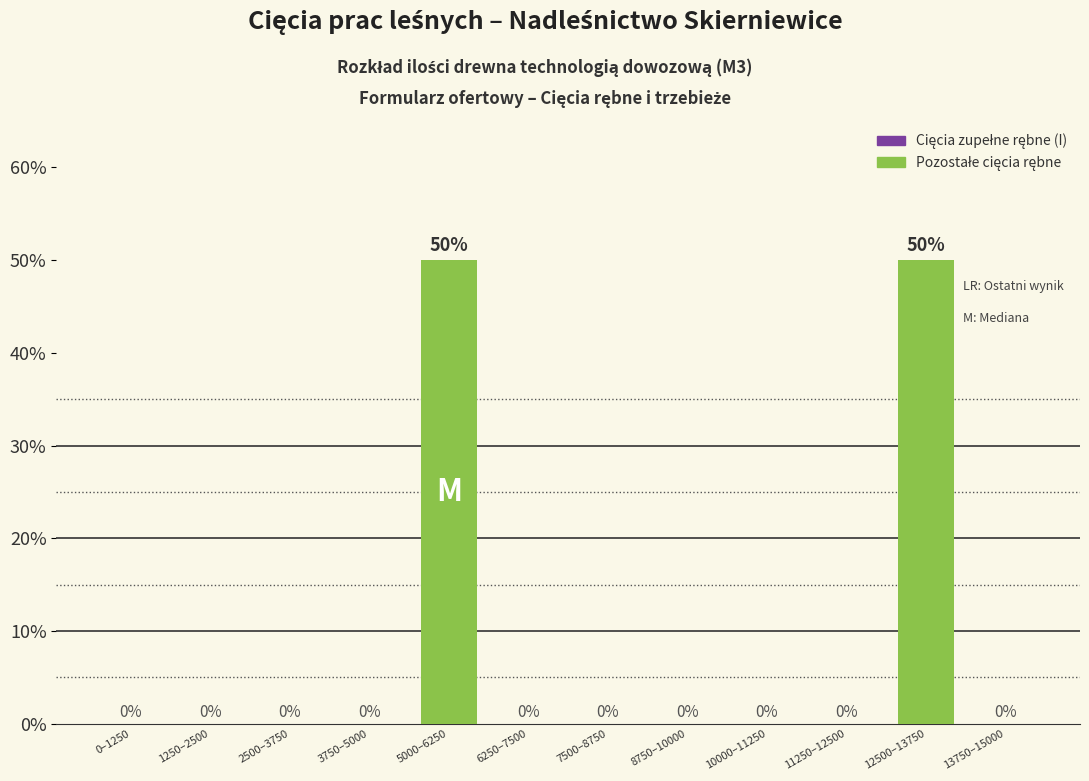

Reading left to right, extract all data points from this chart.

0–1250=0	1250–2500=0	2500–3750=0	3750–5000=0	5000–6250=50	6250–7500=0	7500–8750=0	8750–10000=0	10000–11250=0	11250–12500=0	12500–13750=50	13750–15000=0